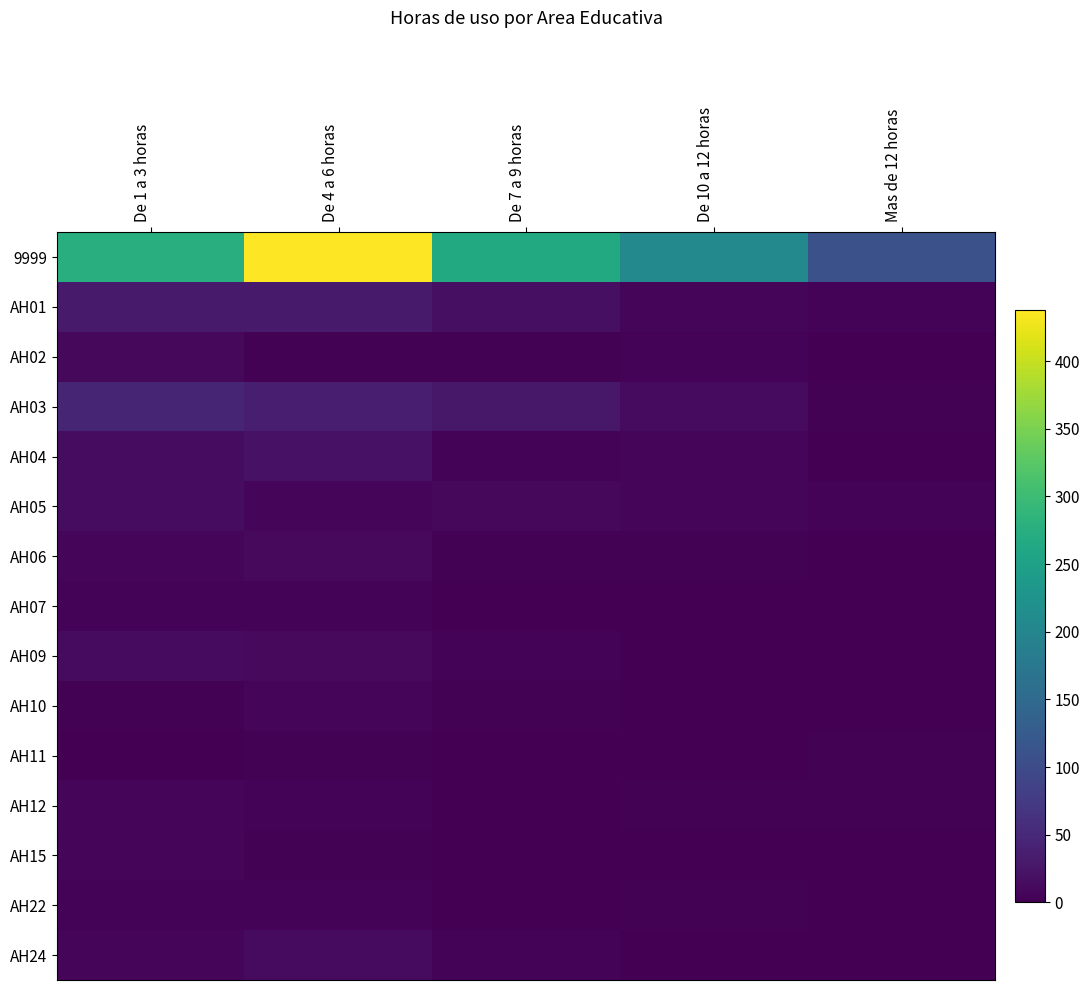

The AH09 series shows 0 at De 10 a 12 horas. True or false?

True